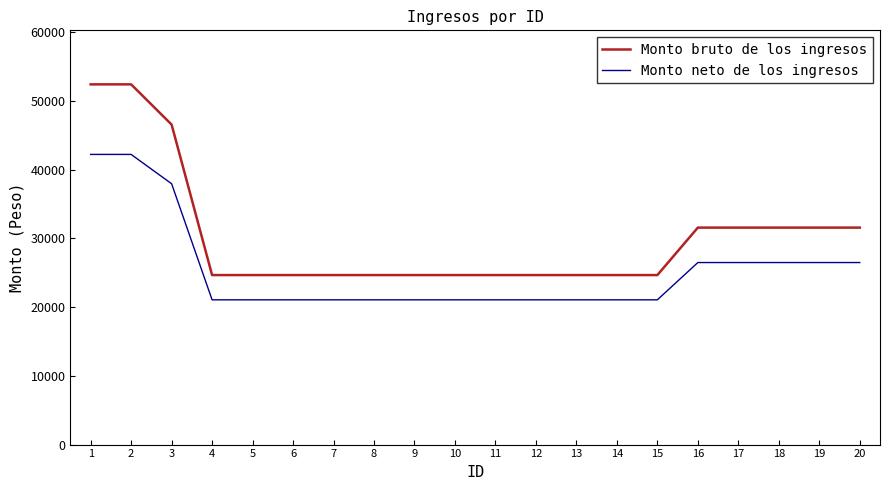

Rank the series by their maximum value, from highest to lowest.

Monto bruto de los ingresos, Monto neto de los ingresos